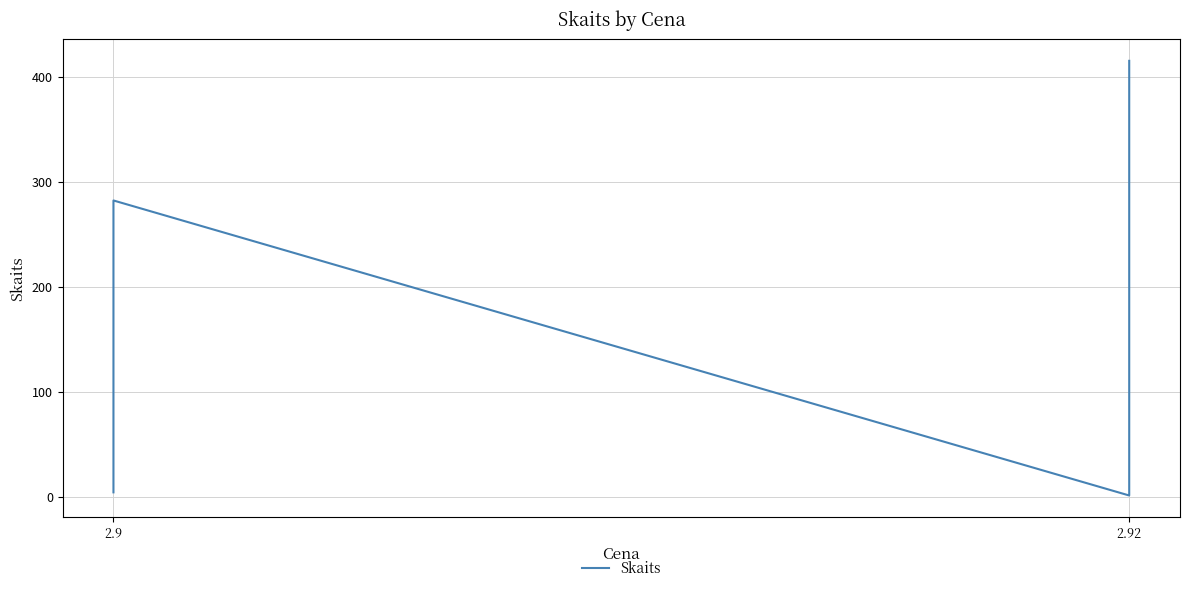

How many interior local valleys (lower than both neighbors) does the data have?

1